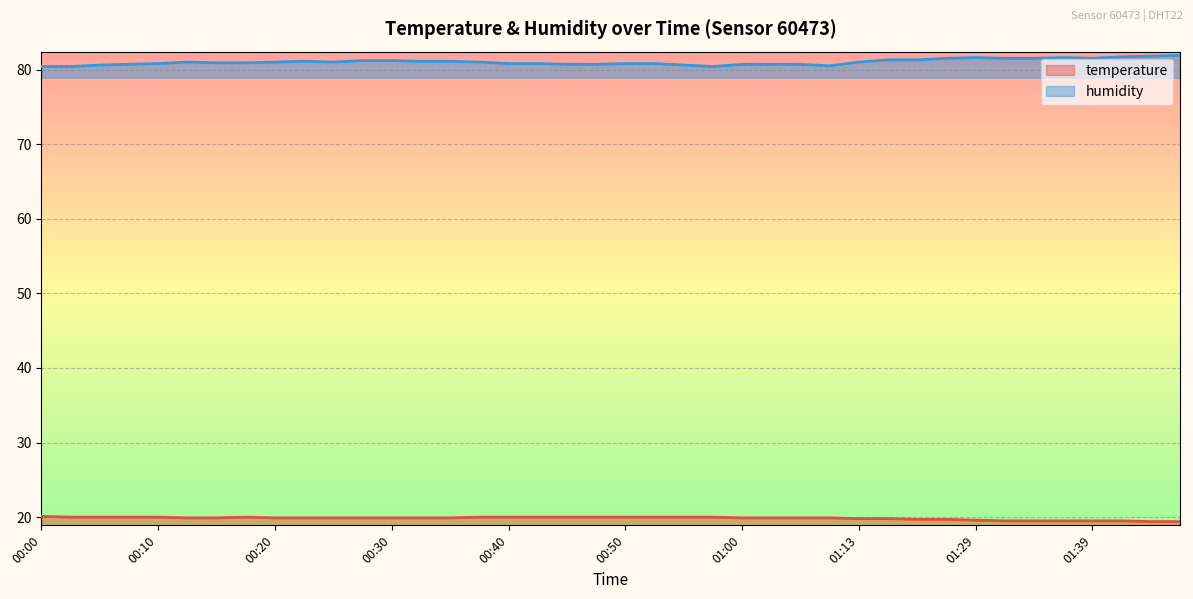

What is the lowest value of the temperature series?

19.4